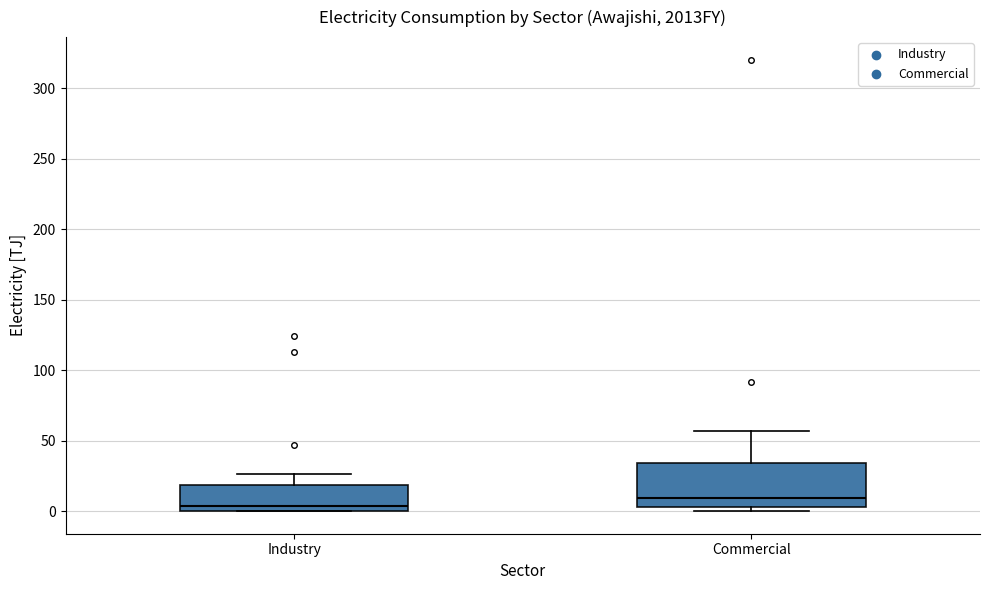

Which box has the lowest median line?

Industry